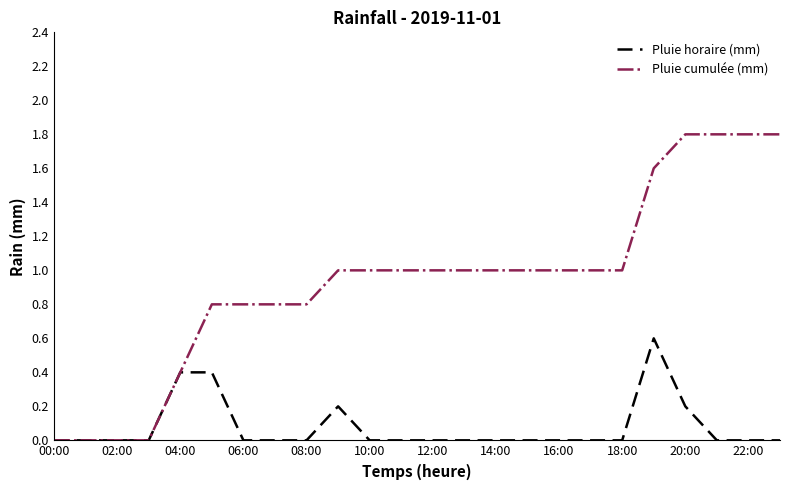

Which series has the widest spread of values?

Pluie cumulée (mm)